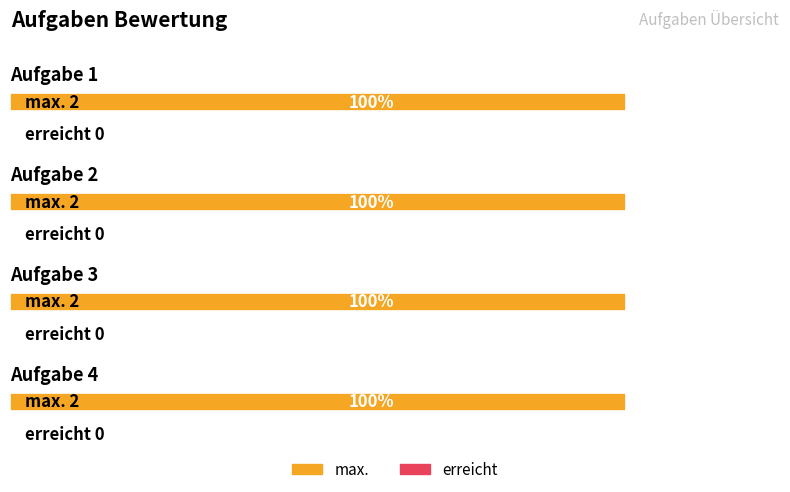

The value of max. at Aufgabe 2 is 2. True or false?

True